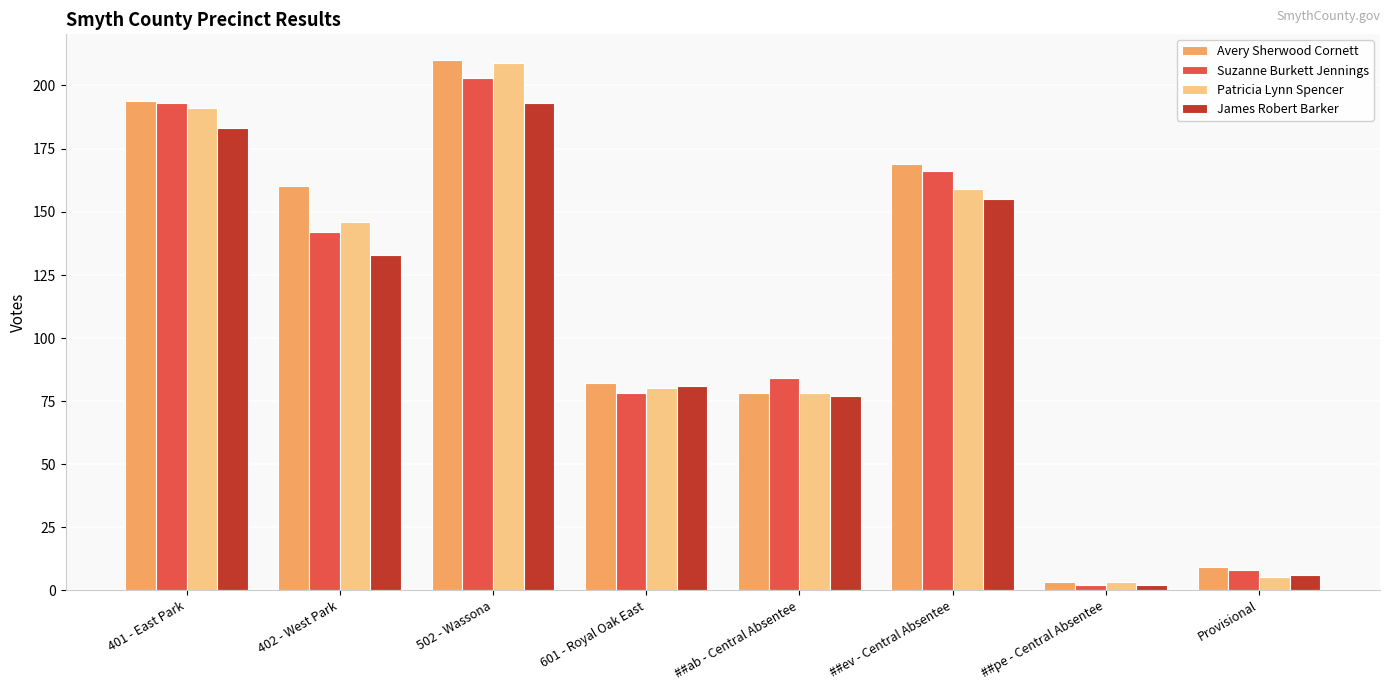

What is the spread (max minus min) of values at 401 - East Park?

11